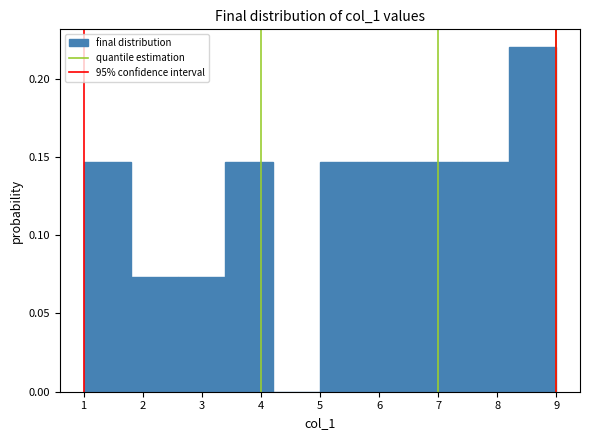

How tall is the bar that spans 8.2 to 9.0 on the x-axis? The values are not printed on the chart, so give them approximately, as read against the axis.

0.220